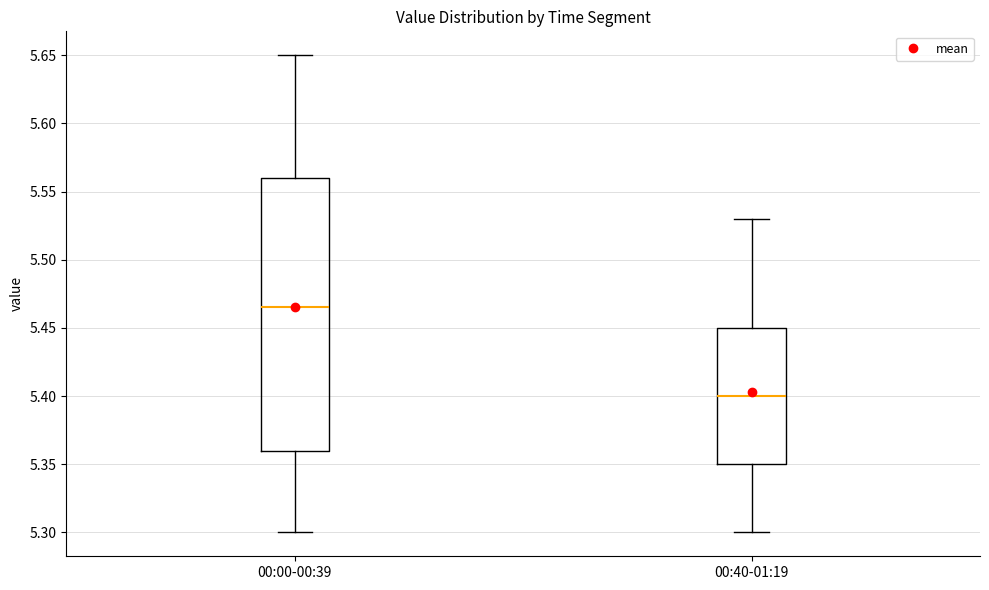

Which box is the tallest, from its lower edge to its upper edge?

00:00-00:39